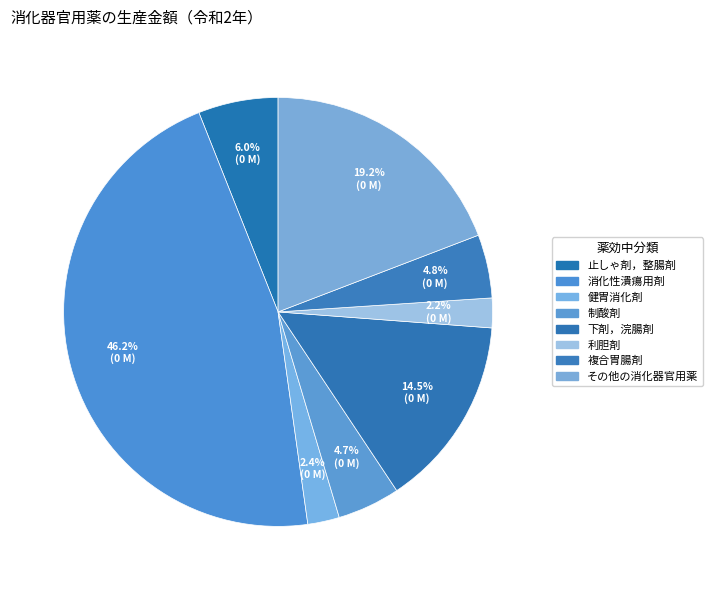

How many segments does this pie chart have?

8